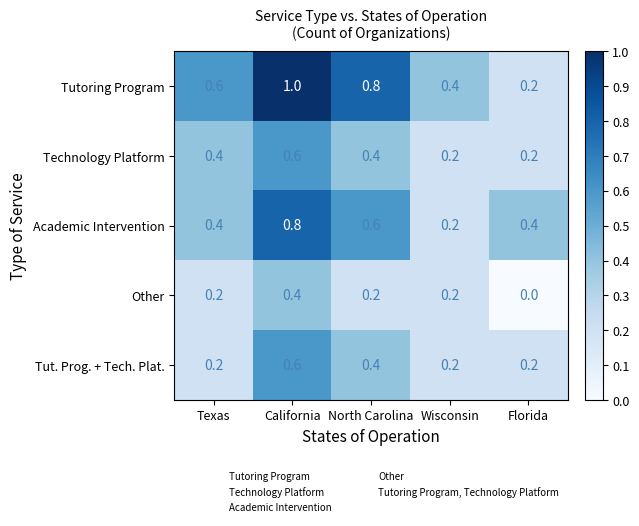

Reading left to right, list all the values displayed in this chart.

Tutoring Program: 0.6	1.0	0.8	0.4	0.2
Technology Platform: 0.4	0.6	0.4	0.2	0.2
Academic Intervention: 0.4	0.8	0.6	0.2	0.4
Other: 0.2	0.4	0.2	0.2	0.0
Tut. Prog. + Tech. Plat.: 0.2	0.6	0.4	0.2	0.2